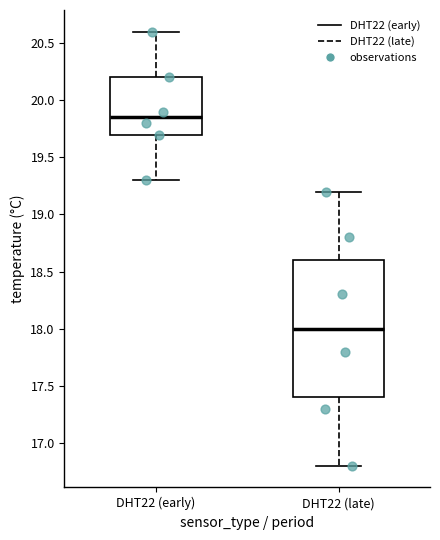

Reading left to right, transcribe this box plot: for each box, give where its median line is, the range the box spans, and where its two whiskers end, as read against the y-axis. The values are not printed on the chart, so give them approximately, as read against the axis.

DHT22 (early): median 19.85, box 19.70 to 20.20, whiskers 19.30 to 20.60
DHT22 (late): median 18.00, box 17.40 to 18.60, whiskers 16.80 to 19.20